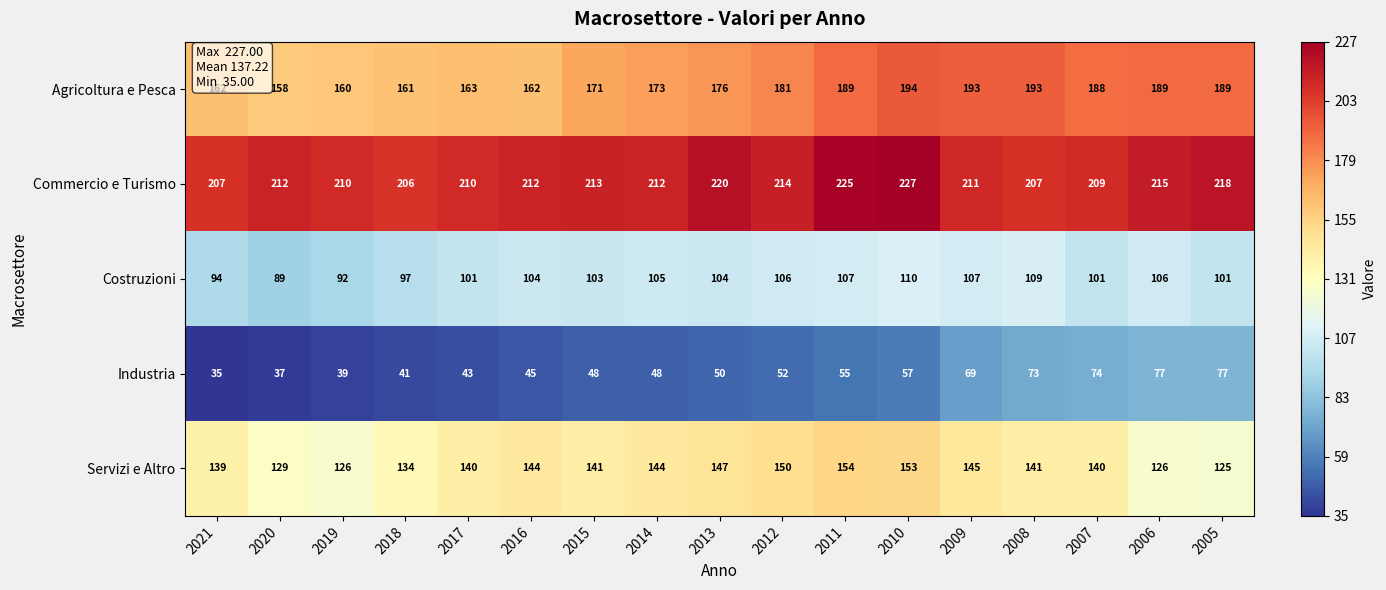

At which label is Servizi e Altro closest to 139?

2021